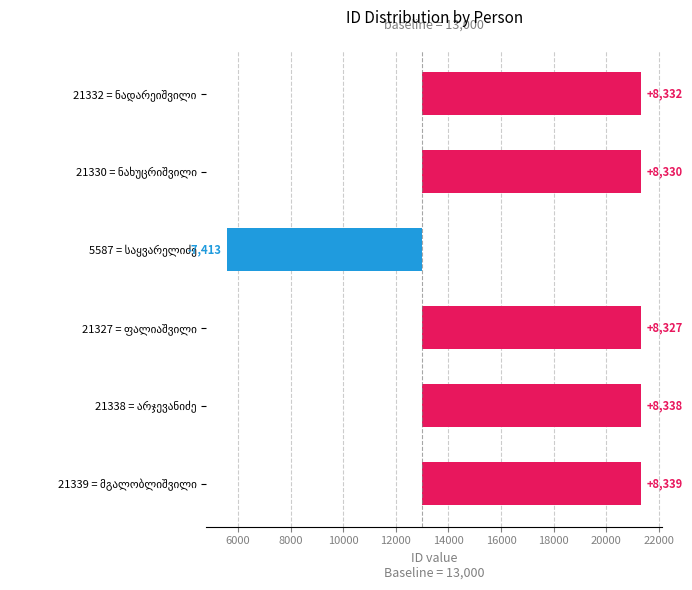

How many bars are there in total?

6